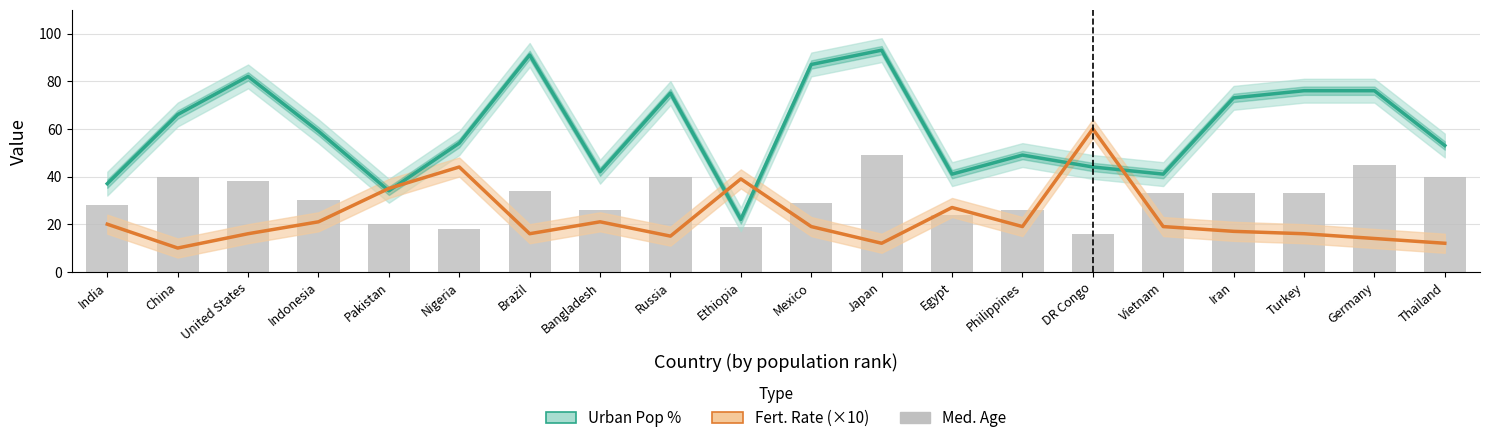

True or false: Fert. Rate (×10) has a value of 12 at Pakistan.

False